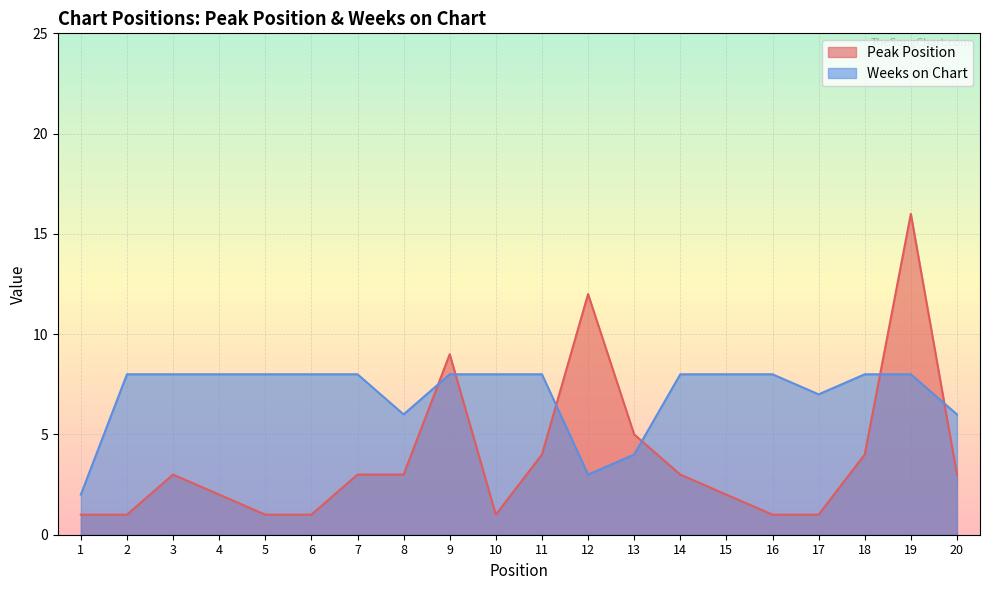

True or false: Peak Position has more than 0 points higher than both neighbors.

True